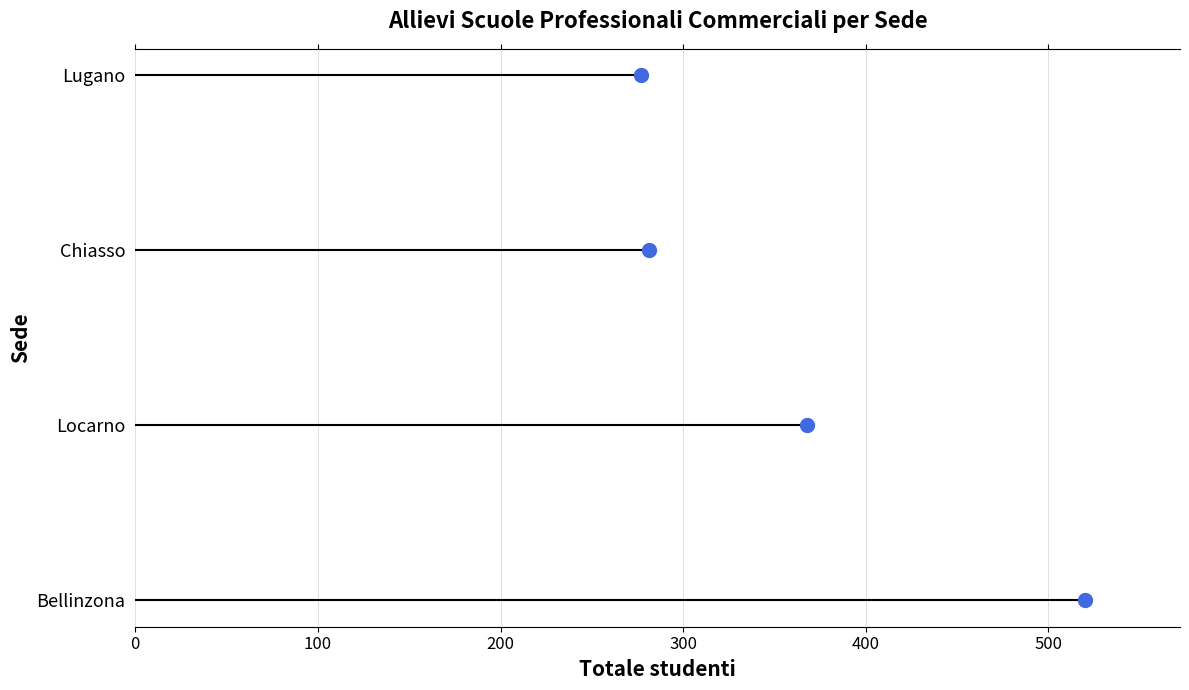

Between 0 and 100, which is larger?

100